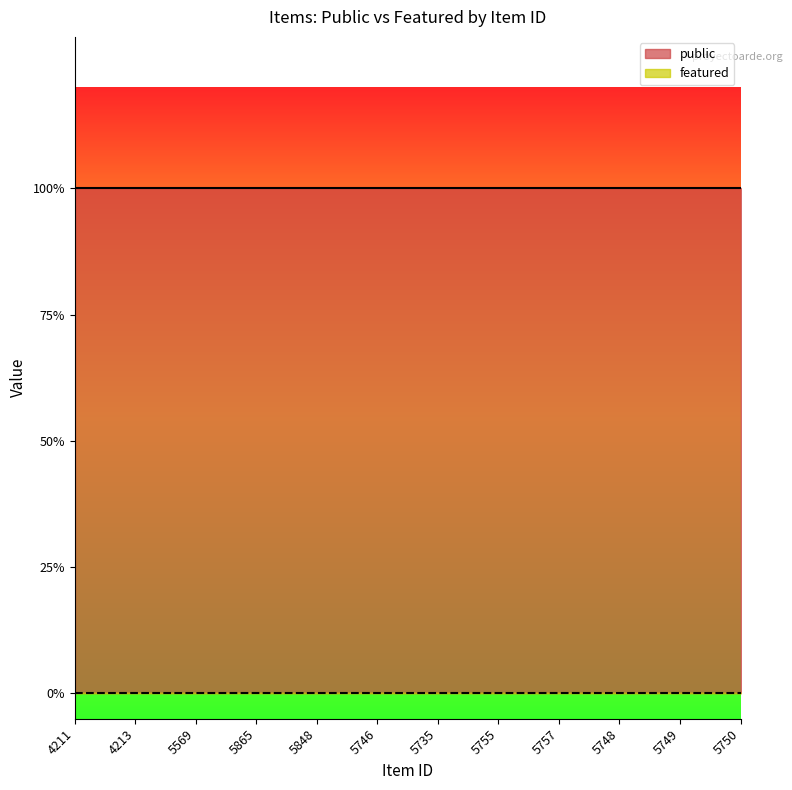

True or false: featured and public intersect in this chart.

False